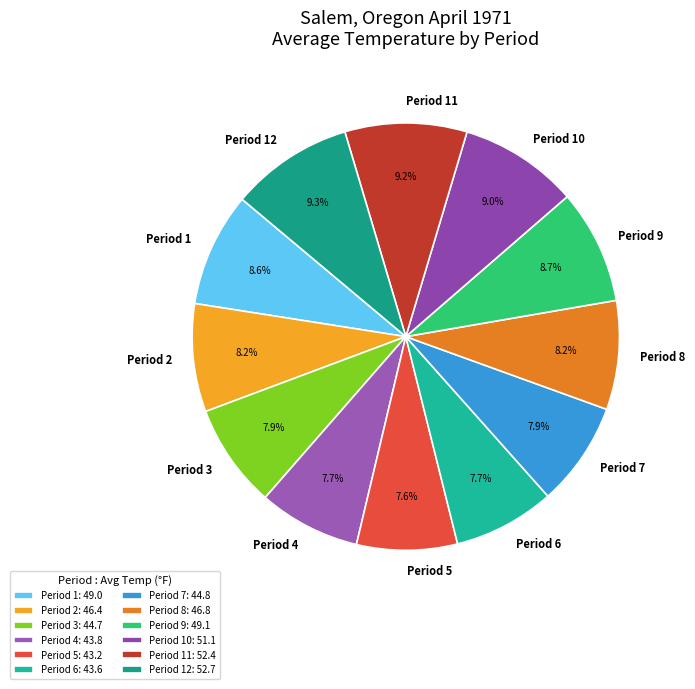

Which has a higher value, Period 12 or Period 2?

Period 12